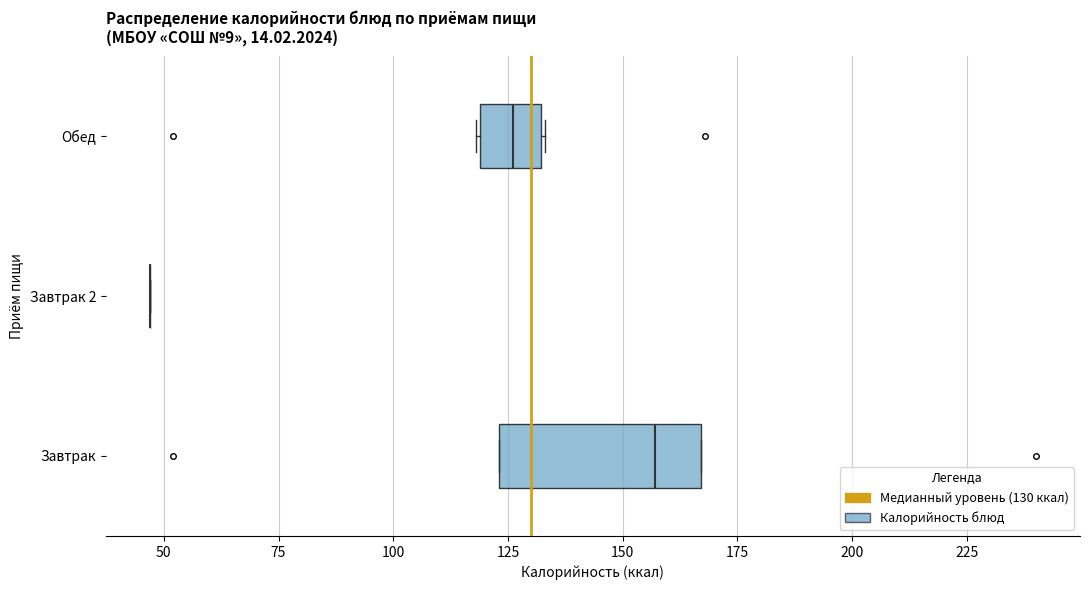

Reading bottom to top, read every box against the x-axis: the position of its median line, the range the box covers, and the ends of its whiskers. The values are not printed on the chart, so give them approximately, as read against the axis.

Завтрак: median 155, box 125 to 165, whiskers 125 to 165
Завтрак 2: box collapsed to a line at 45, whiskers 45 to 45
Обед: median 125, box 120 to 130, whiskers 120 to 135